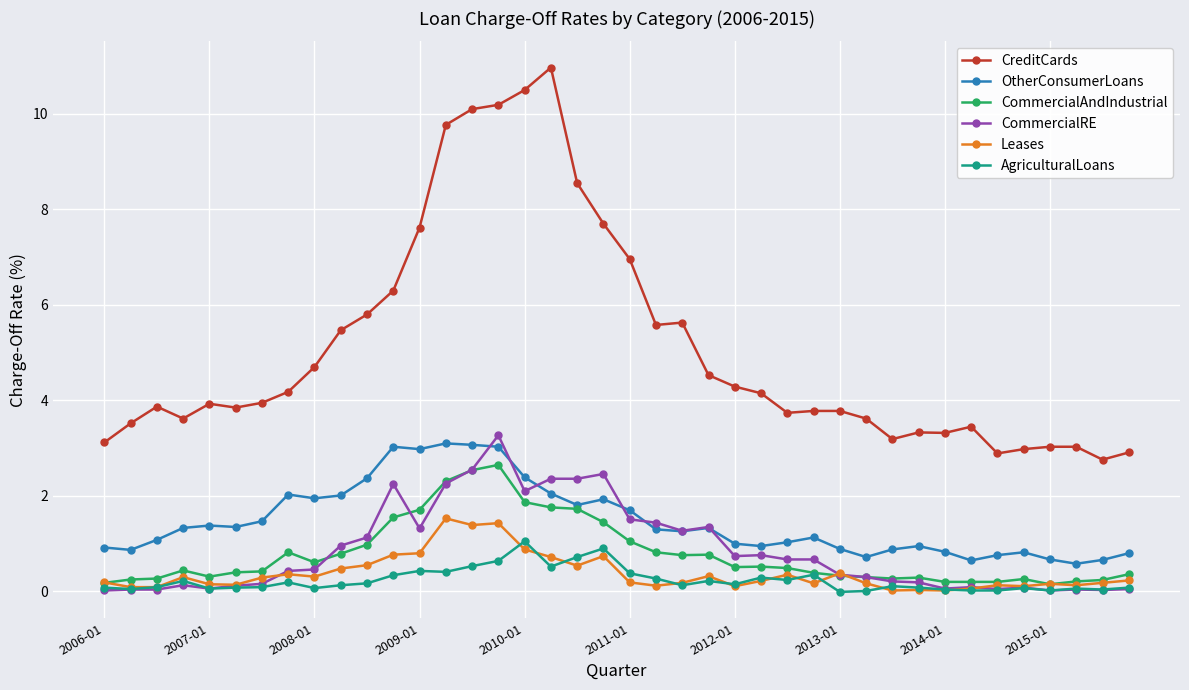

Which series has the largest range (max minus min)?

CreditCards